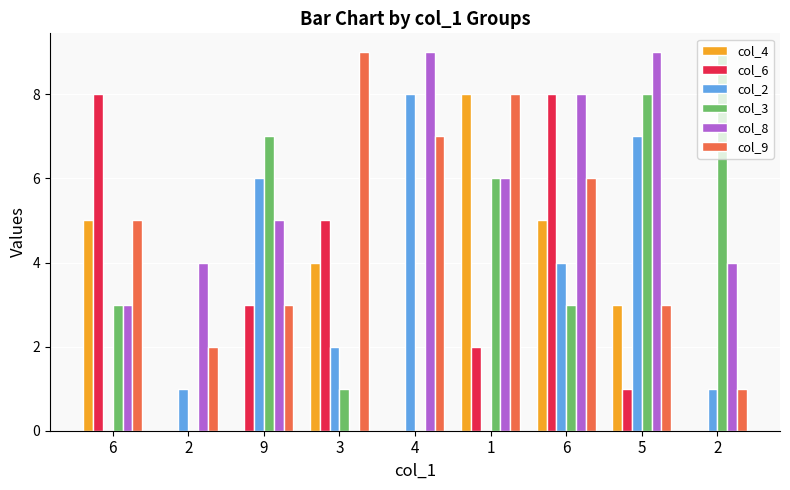

How many col_3 values are between 1 and 7?

5